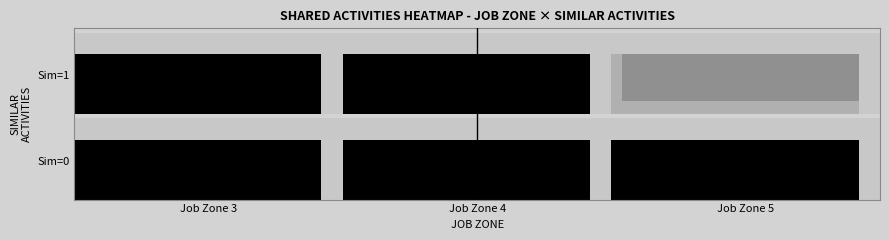

True or false: 0 has a value of 2 at 3.

False